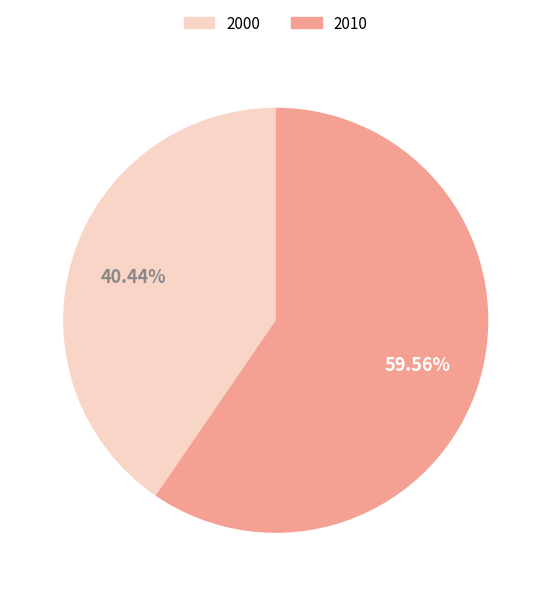

True or false: 2010 accounts for 46% of the total.

False